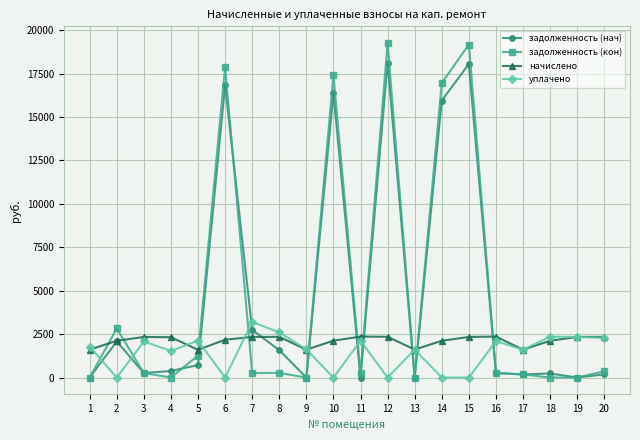

Is it true that начислено equals 2343.0 at 8?

True